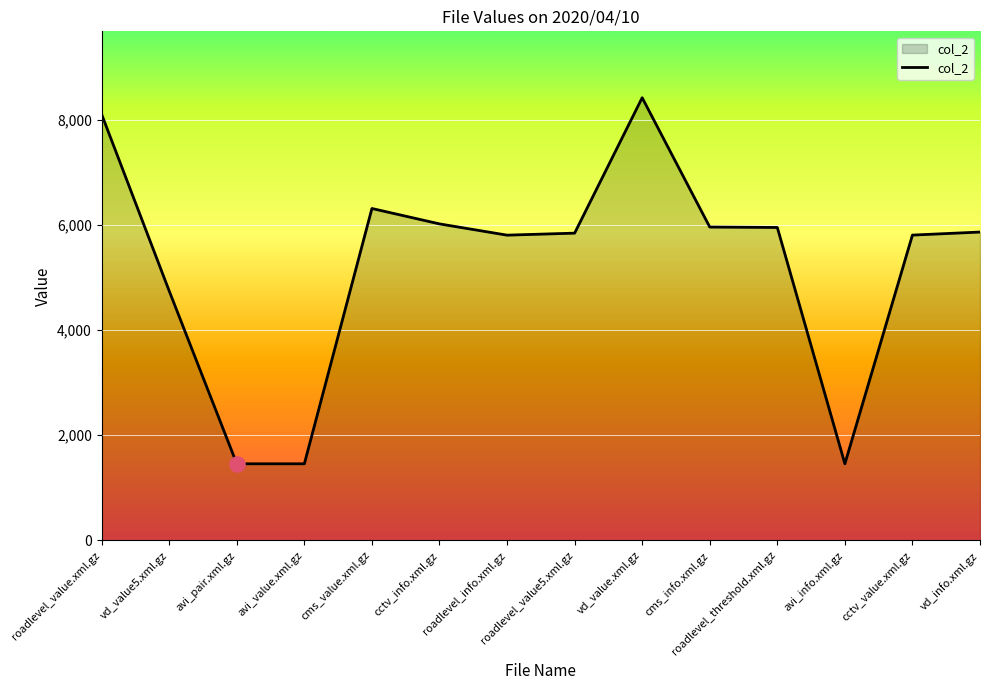

Between vd_value.xml.gz and avi_info.xml.gz, which is larger?

vd_value.xml.gz